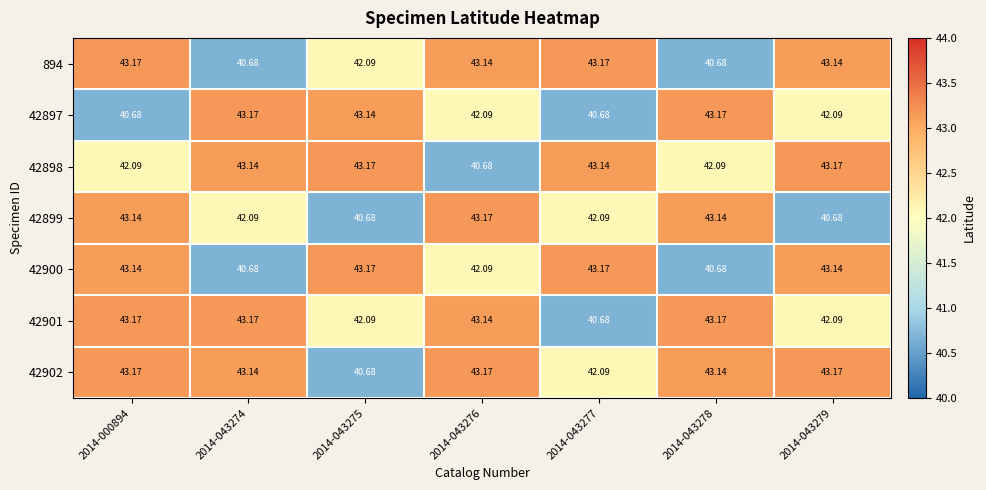

Which series has the largest range (max minus min)?

894